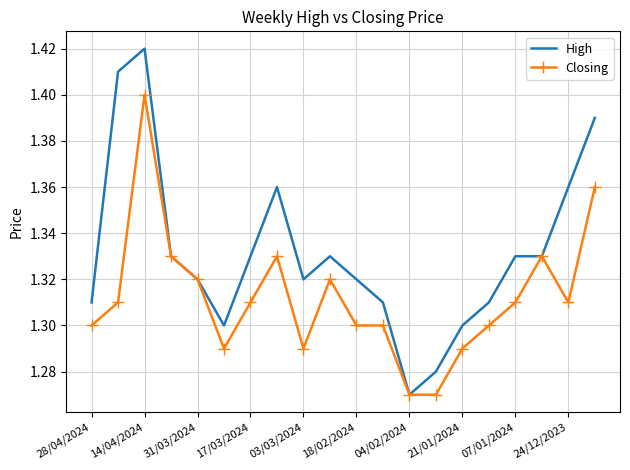

What are all the series names shown in the legend?

High, Closing